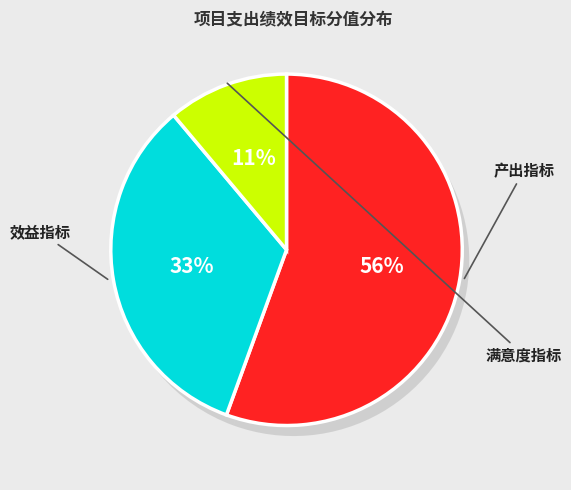

What is the smallest slice in the pie chart?

满意度指标